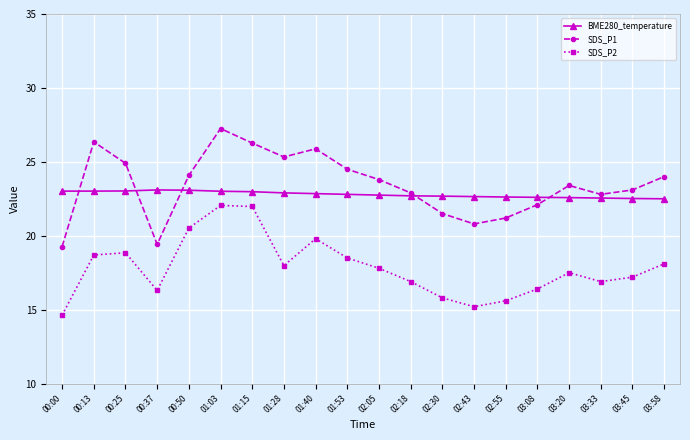

How many series are shown in this chart?

3